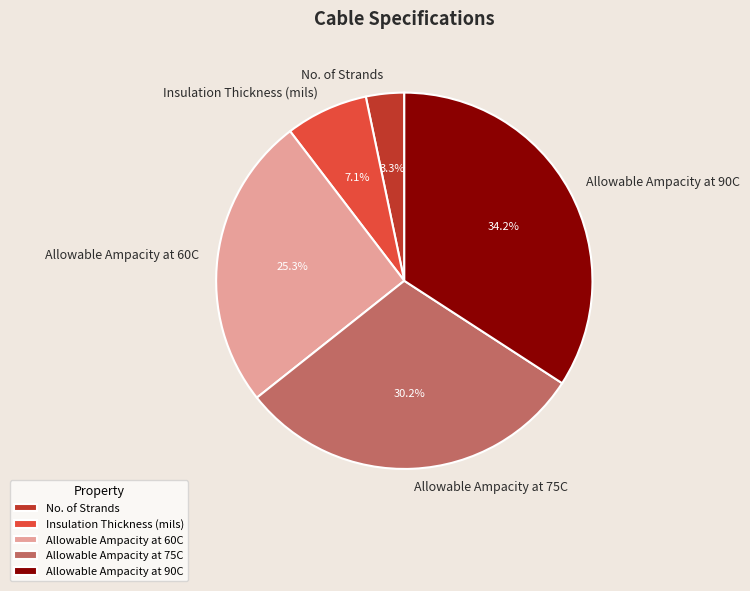

Which slice is the largest?

Allowable Ampacity at 90C